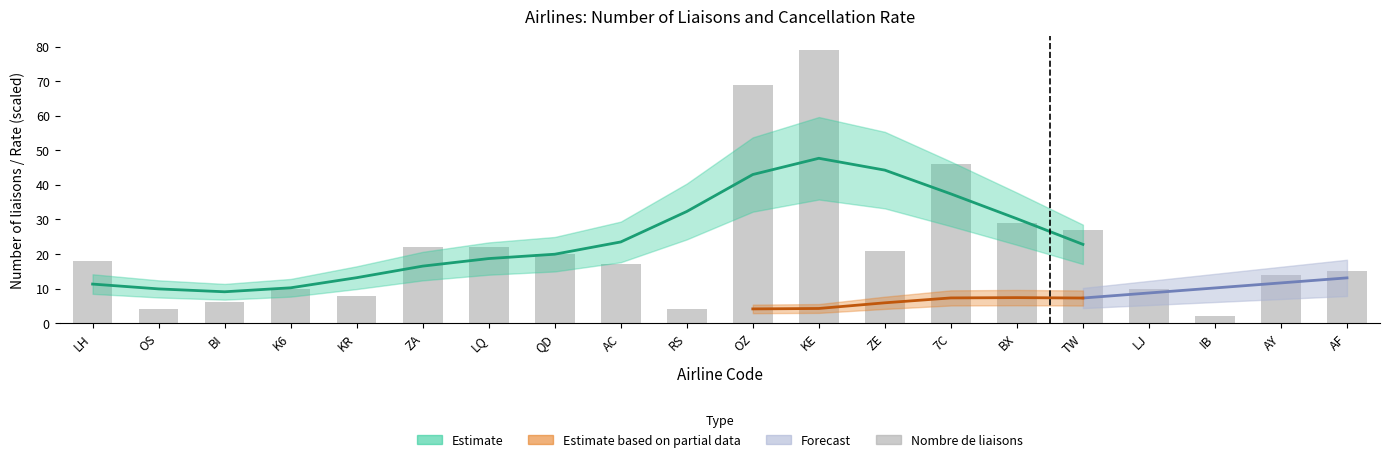

Approximately how many times larger is the value at IB compared to RS?

0.5